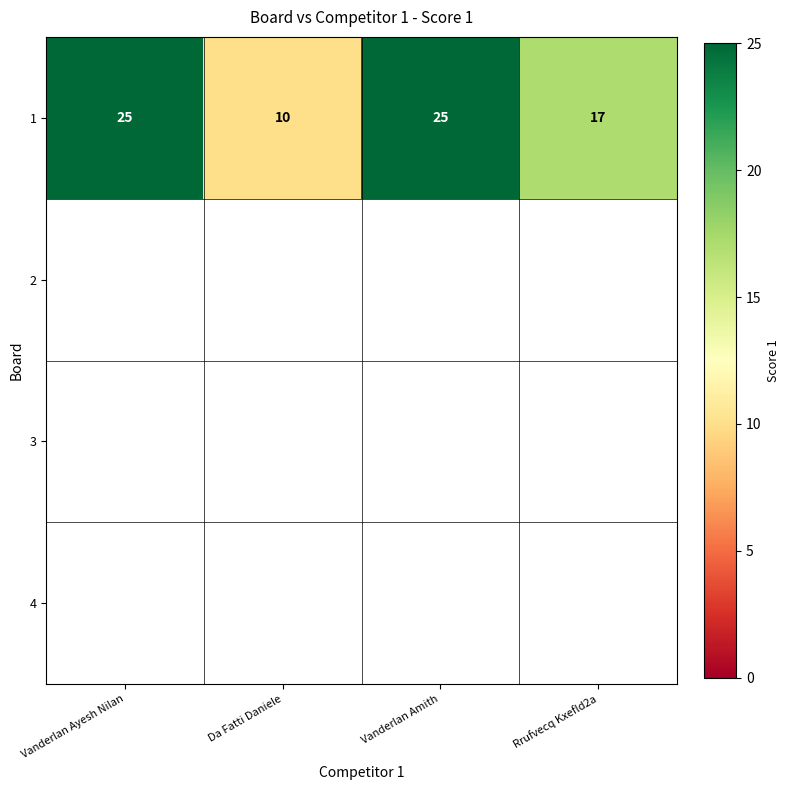

Which has a higher value, Vanderlan Ayesh Nilan or Rrufvecq Kxefld2a?

Vanderlan Ayesh Nilan